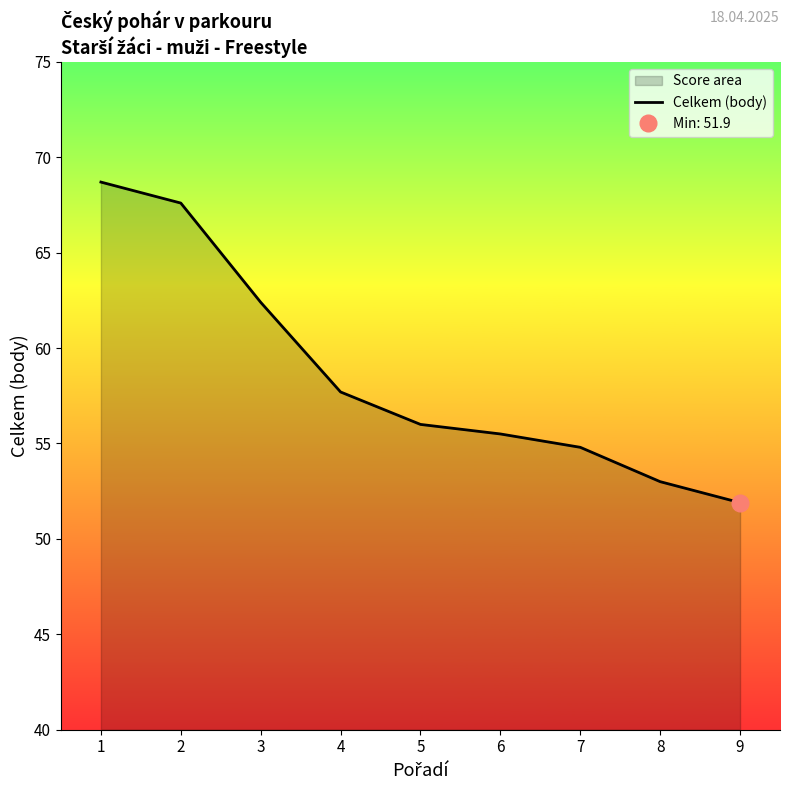

The value at 3 is 108.6. True or false?

False